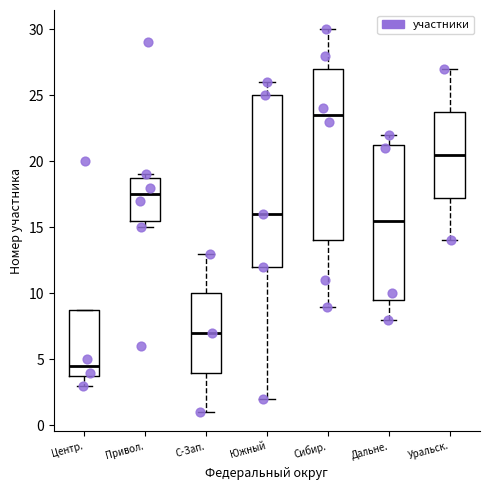

Reading left to right, transcribe this box plot: for each box, give where its median line is, the range the box spans, and where its two whiskers end, as read against the y-axis. The values are not printed on the chart, so give them approximately, as read against the axis.

Центр.: median 4.5, box 4.0 to 9.0, whiskers 3.0 to 9.0
Привол.: median 17.5, box 15.5 to 19.0, whiskers 15.0 to 19.0 (just above the box's upper edge)
С-Зап.: median 7.0, box 4.0 to 10.0, whiskers 1.0 to 13.0
Южный: median 16.0, box 12.0 to 25.0, whiskers 2.0 to 26.0
Сибир.: median 23.5, box 14.0 to 27.0, whiskers 9.0 to 30.0
Дальне.: median 15.5, box 9.5 to 21.5, whiskers 8.0 to 22.0
Уральск.: median 20.5, box 17.5 to 24.0, whiskers 14.0 to 27.0